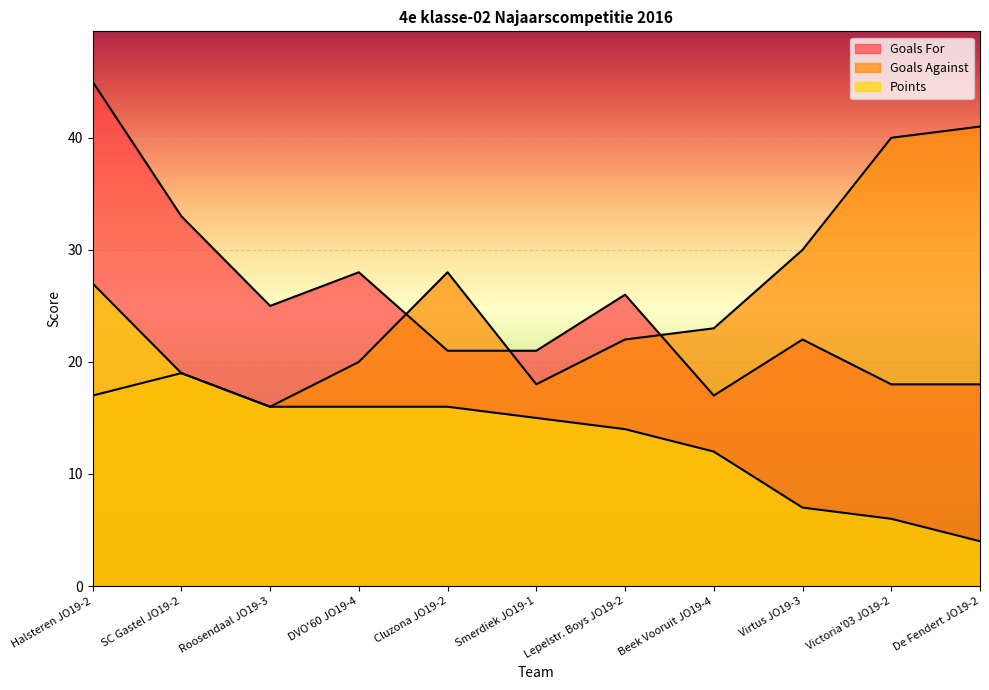

Read the Points value at Smerdiek JO19-1, to the nearest 5.

15